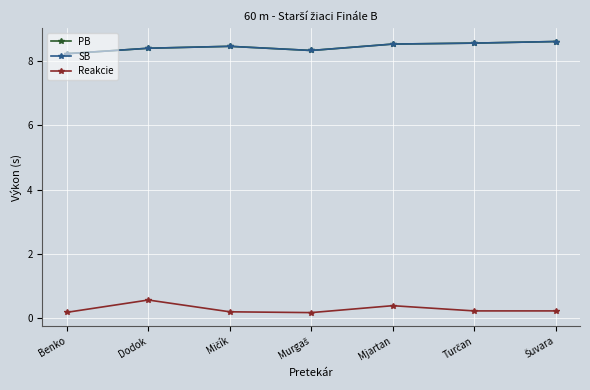

Reading left to right, what are all the values shown in this chart?

PB: Benko=8.2	Dodok=8.4	Mičík=8.5	Murgaš=8.3	Mjartan=8.5	Turčan=8.6	Šuvara=8.6
SB: Benko=8.2	Dodok=8.4	Mičík=8.5	Murgaš=8.3	Mjartan=8.5	Turčan=8.6	Šuvara=8.6
Reakcie: Benko=0.2	Dodok=0.6	Mičík=0.2	Murgaš=0.2	Mjartan=0.4	Turčan=0.2	Šuvara=0.2